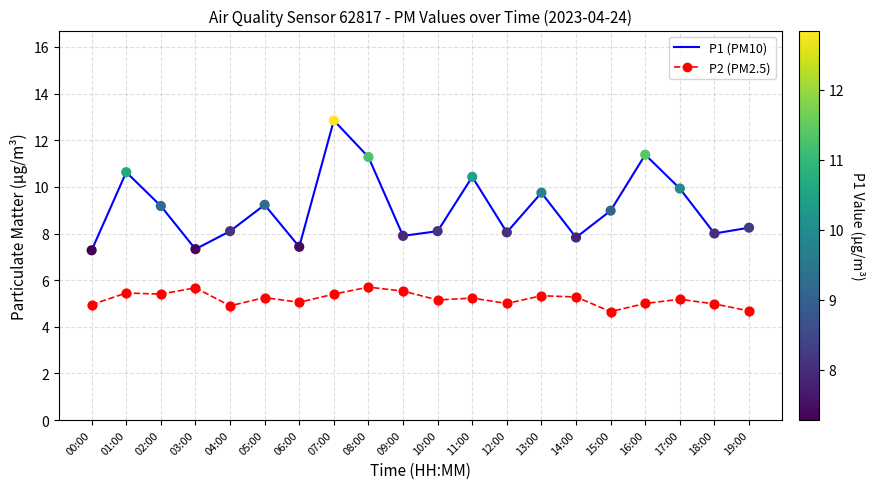

Is the value of P1 (PM10) at 06:00 greater than the value of P2 (PM2.5) at 12:00?

Yes